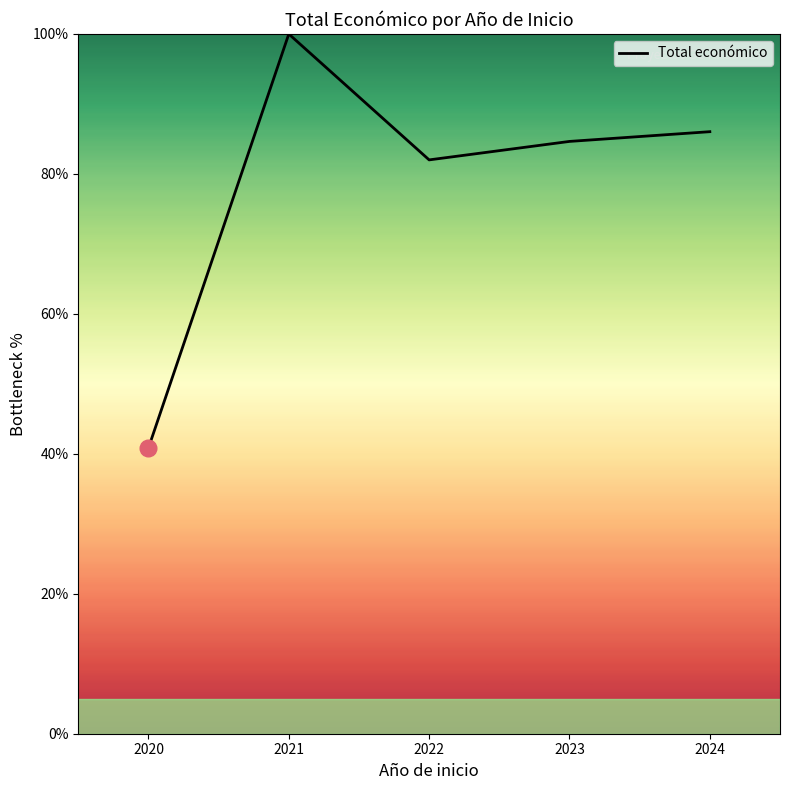

List the labels in order of value, largest first.

2021, 2024, 2023, 2022, 2020